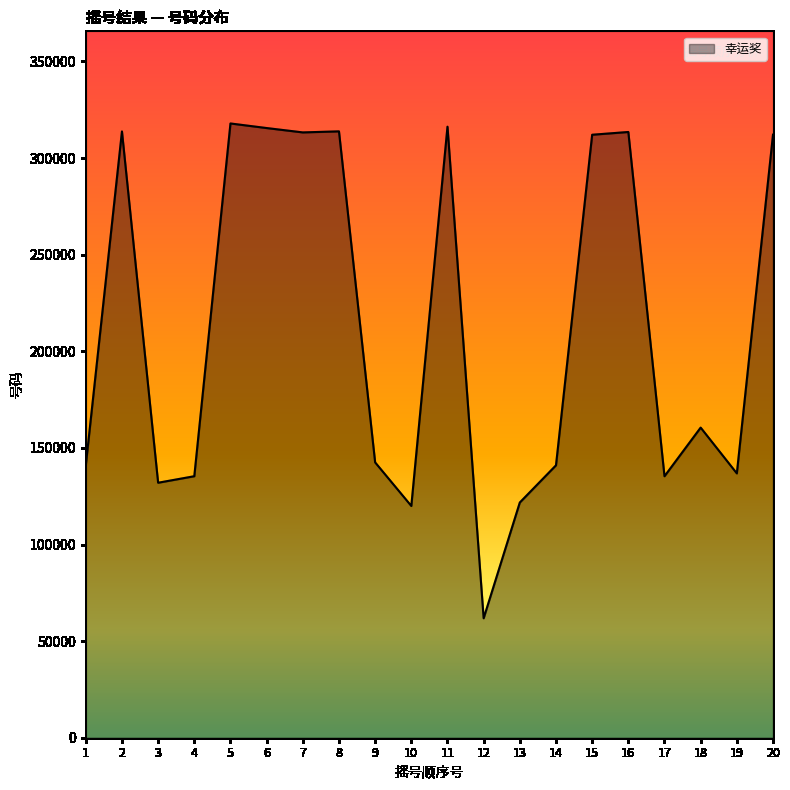

Which label corresponds to the smallest value in the chart?

12